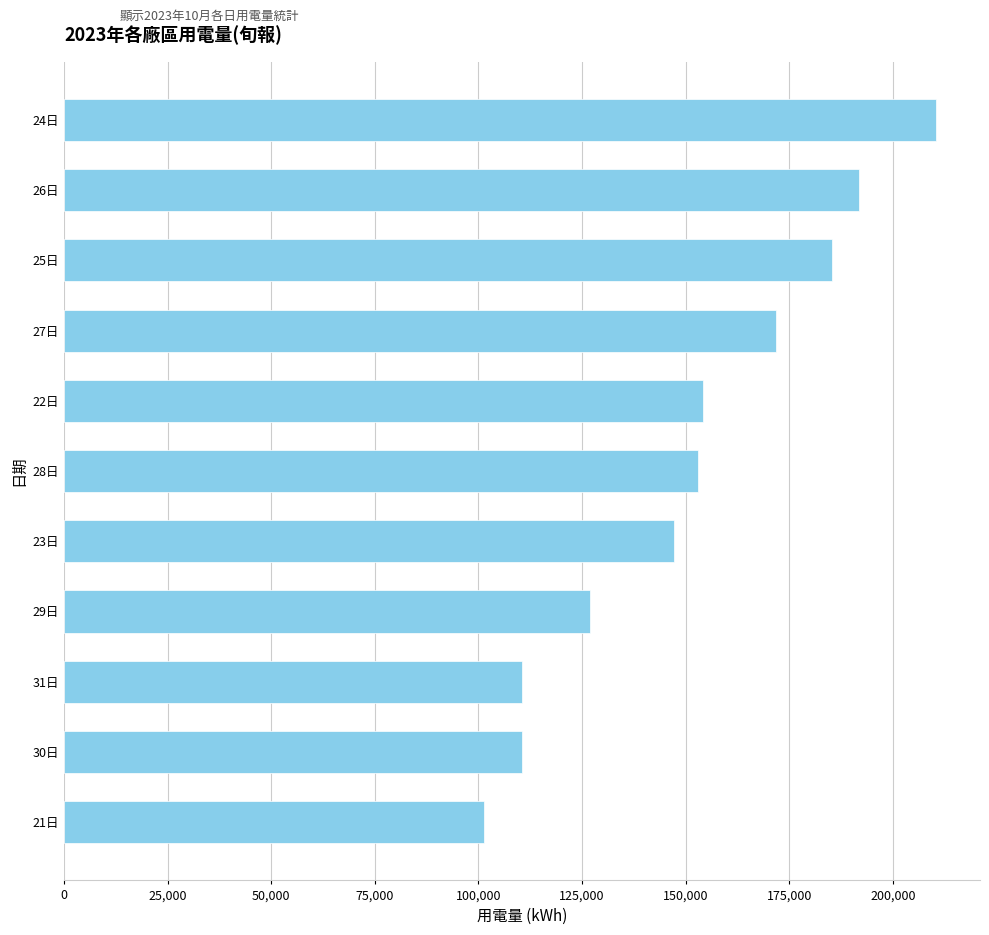

What is the average value?

151186.3